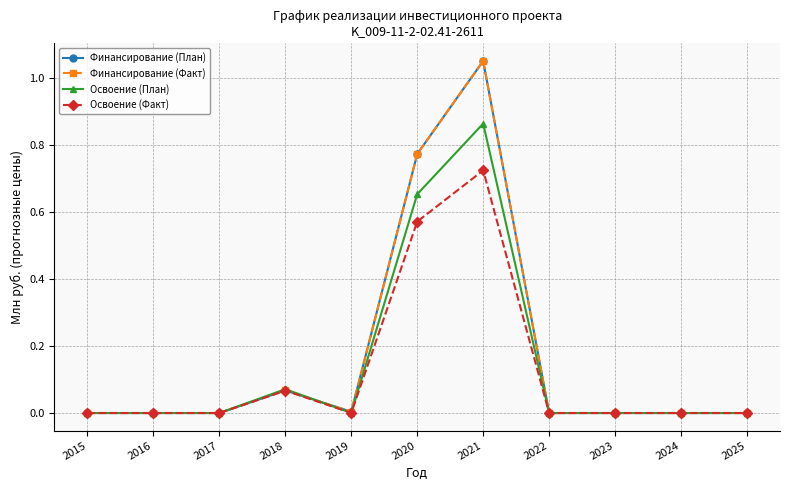

Is this an area chart (filled region under the line)?

No